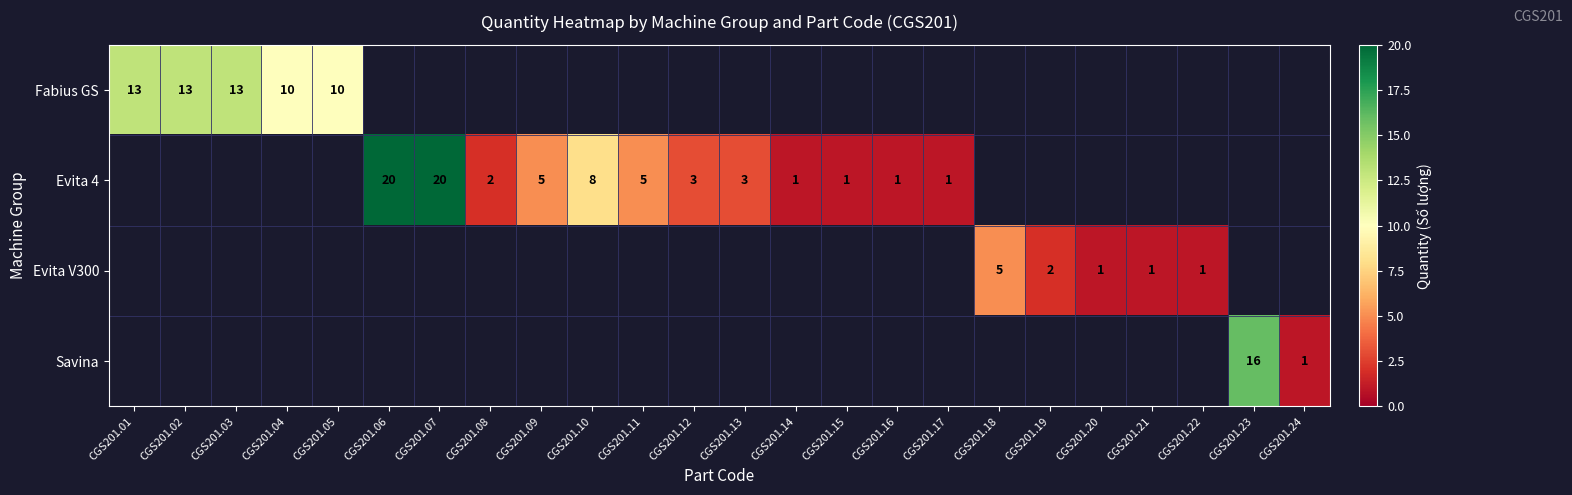

Is it true that Evita 4 equals 20 at CGS201.06?

True